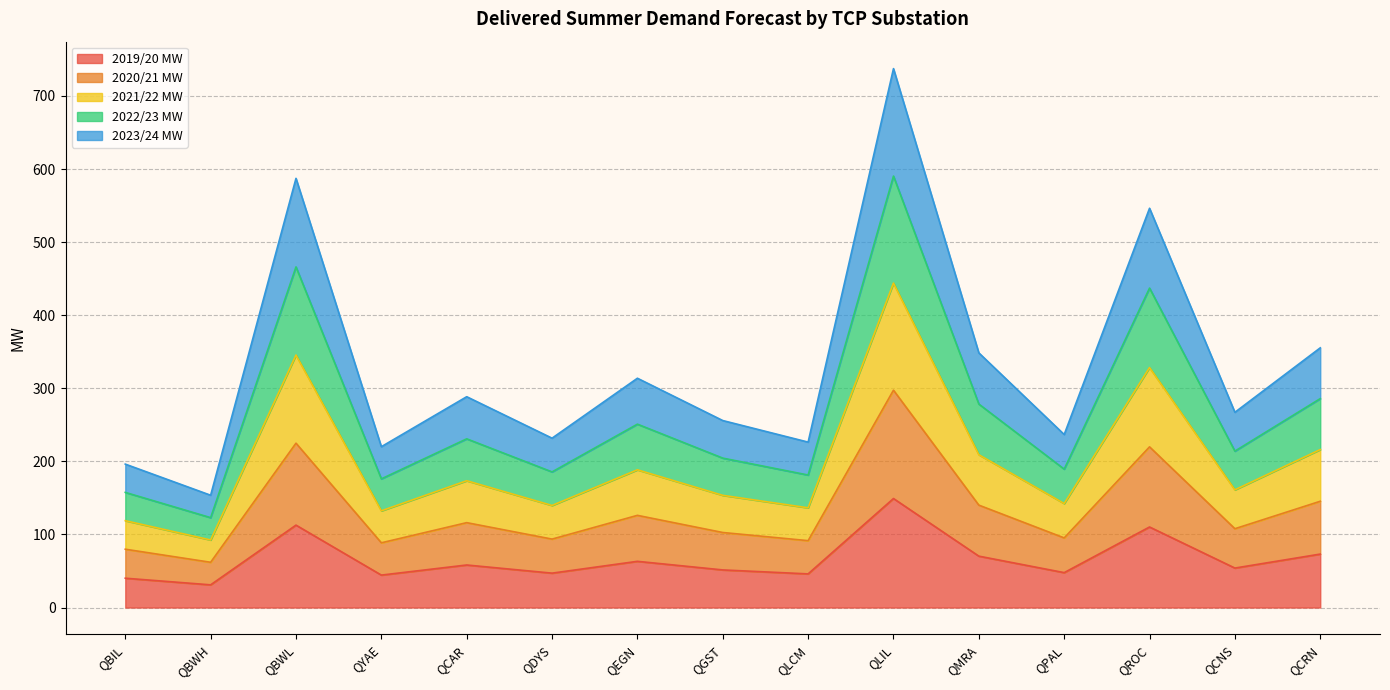

The value of 2019/20 MW at QYAE is 44.4. True or false?

True